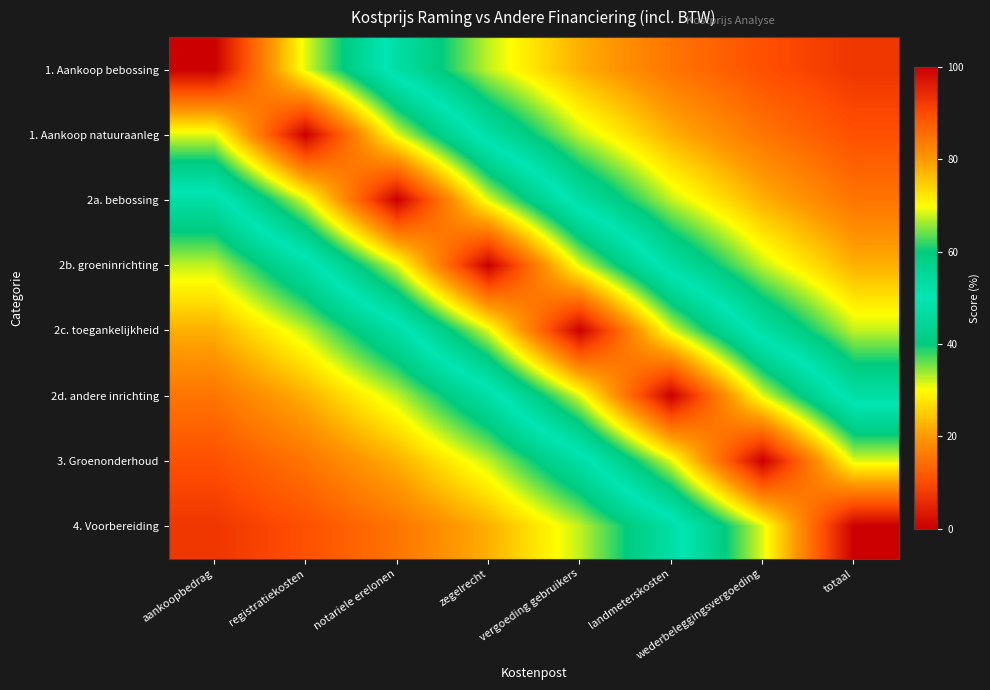

Between totaal and landmeterskosten, which is larger?

landmeterskosten